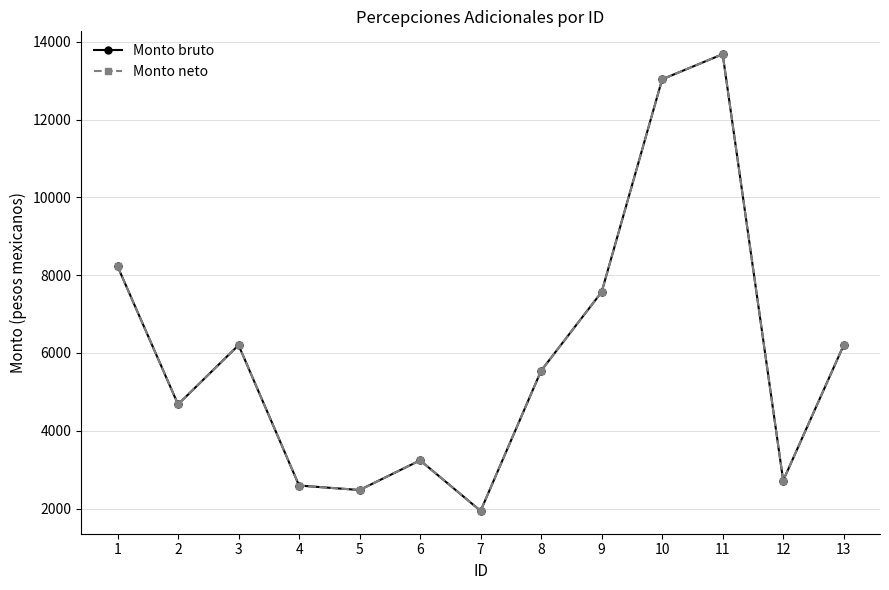

At which category does Monto neto reach its first local valley?

2